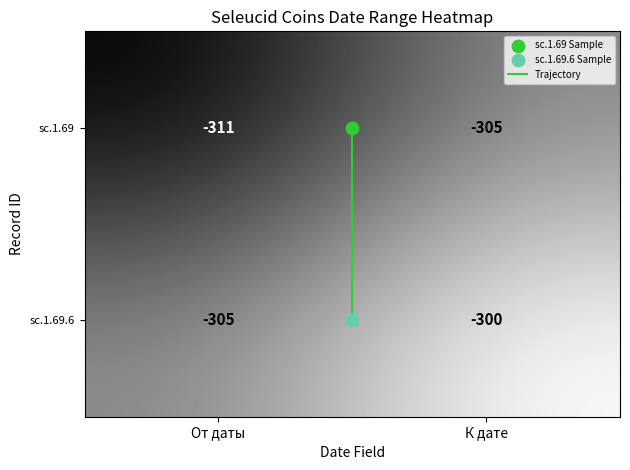

Is it true that sc.1.69 equals -141 at К дате?

False